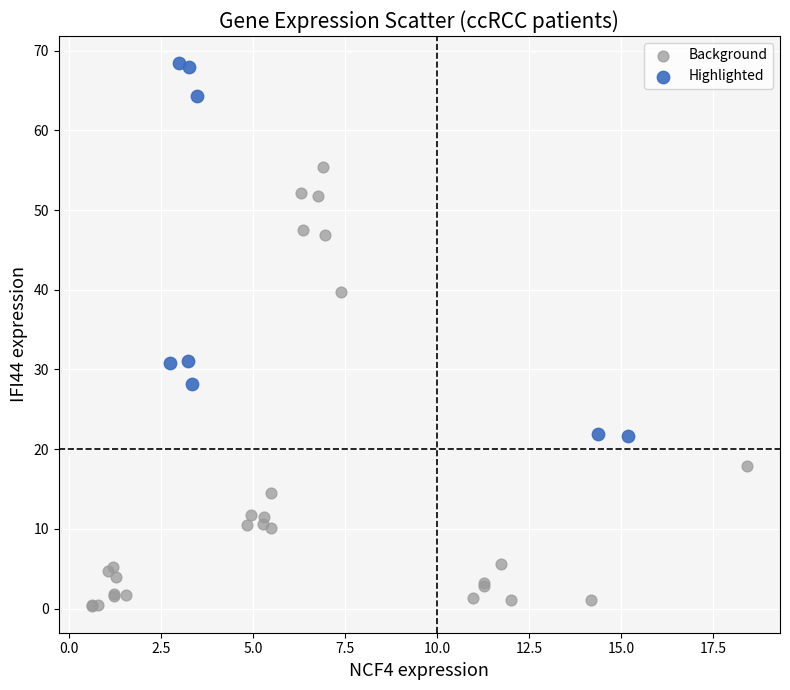

Which series has the widest spread of Y values?

Background